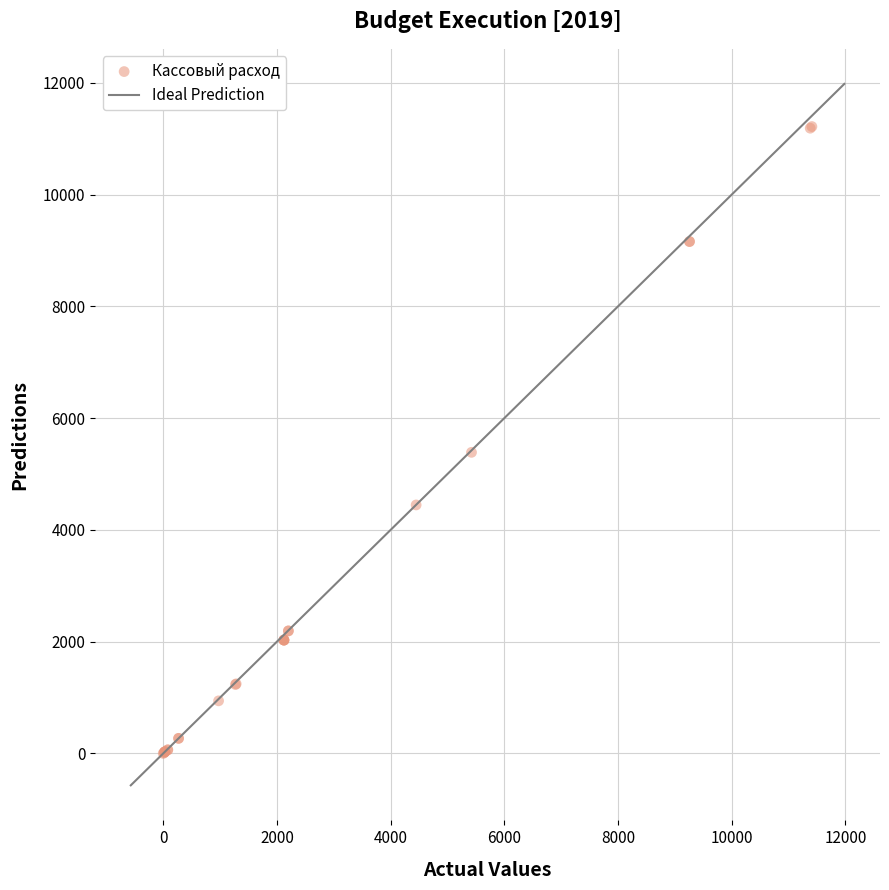

What Y value in the scatter plot is closest to 5608?

5388.1